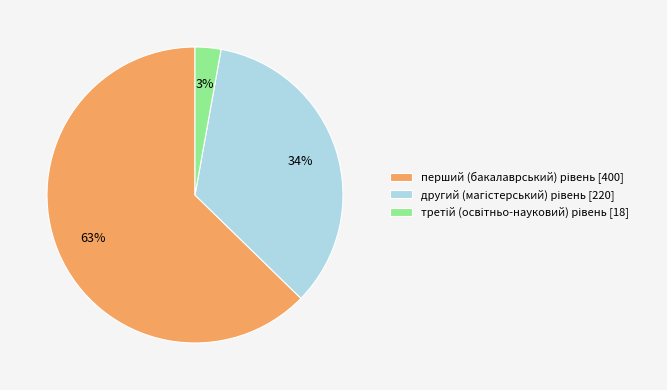

Is there a majority slice in this chart?

Yes